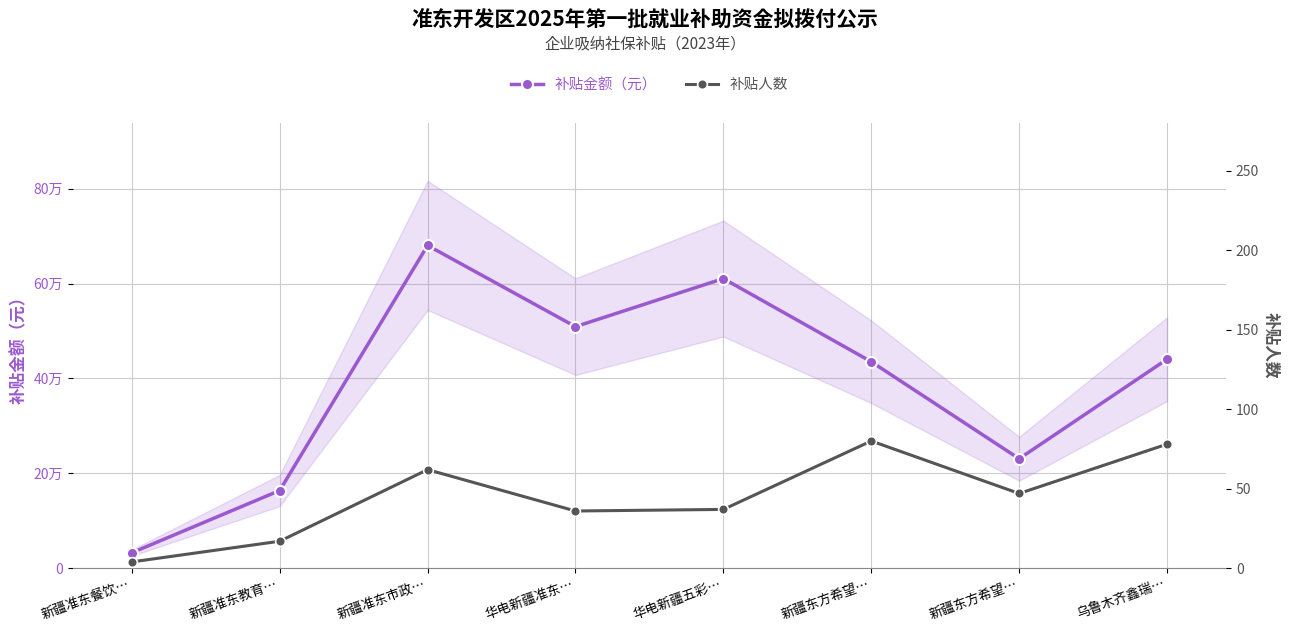

What is the difference between the maximum and minimum values in the 补贴人数 series?

76.0